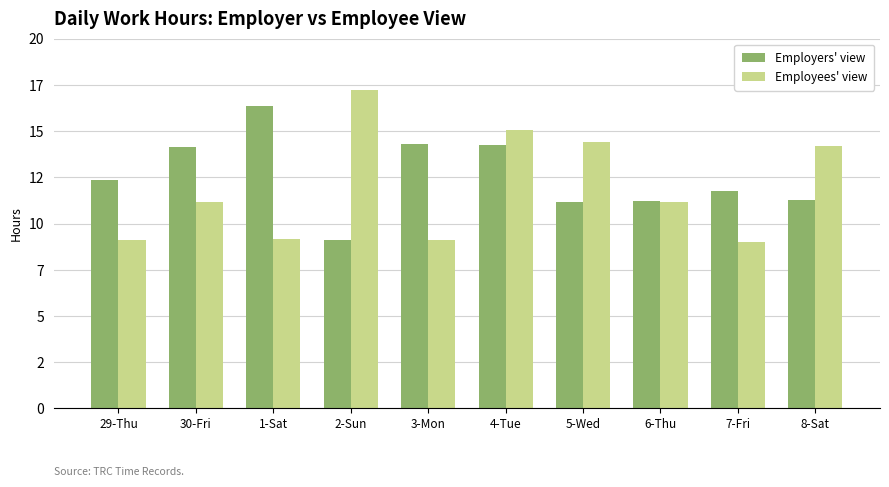

What are all the series names shown in the legend?

Employers' view, Employees' view